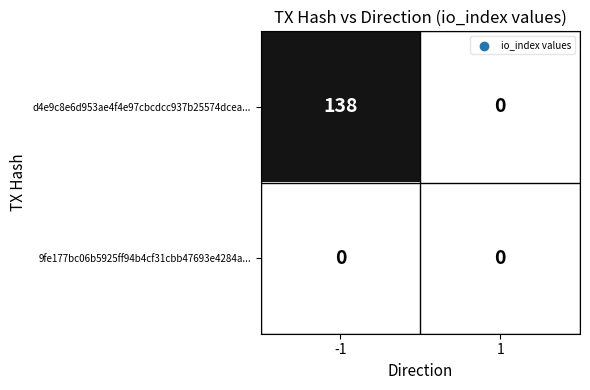

List the series in order of their overall mean, highest first.

d4e9c8e6d953ae4f4e97cbcdcc937b25574dcea..., 9fe177bc06b5925ff94b4cf31cbb47693e4284a...